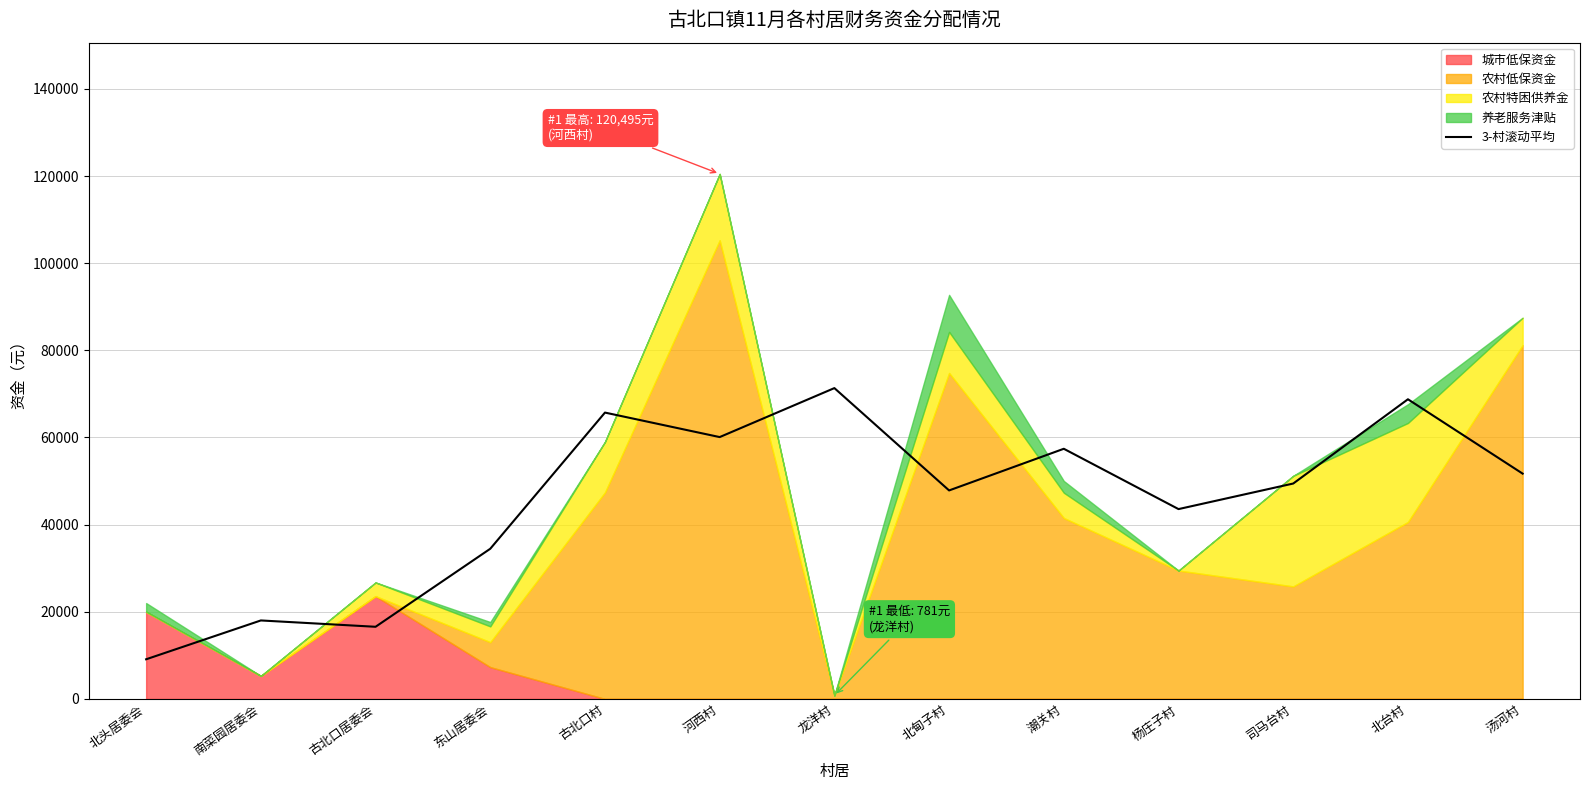

What is the sum of all values?

594022.7